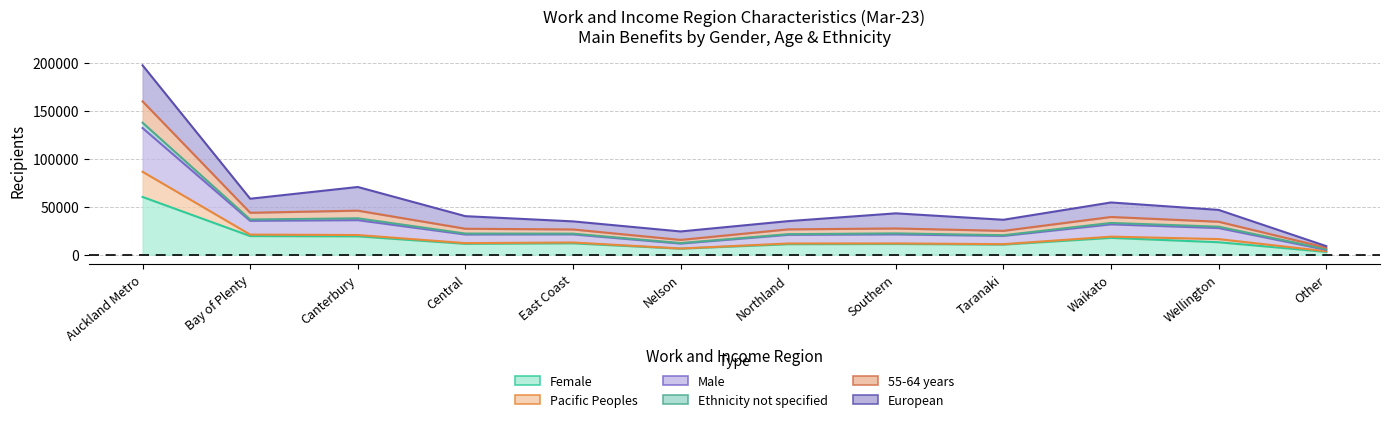

At which label does Pacific Peoples first exceed 12660?

Auckland Metro